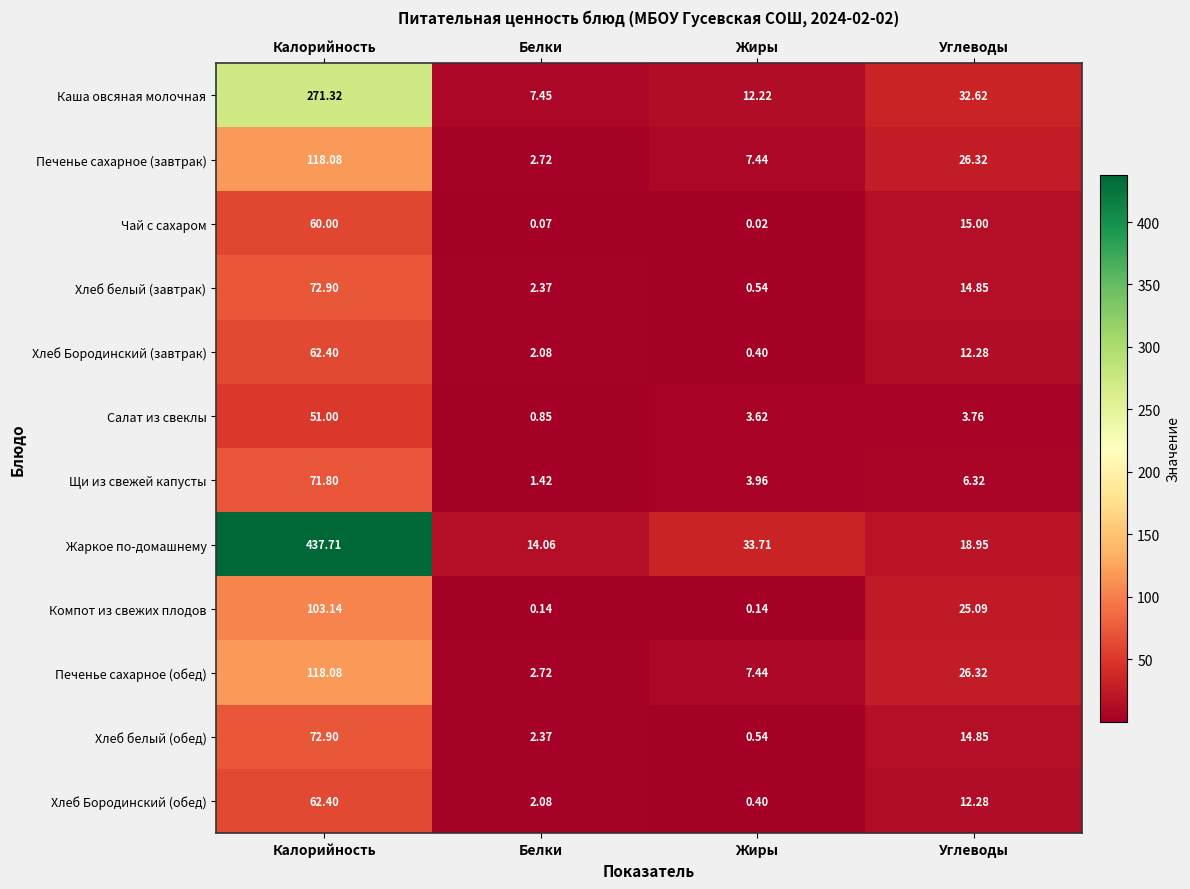

At which category is the sum across all series the highest?

Калорийность